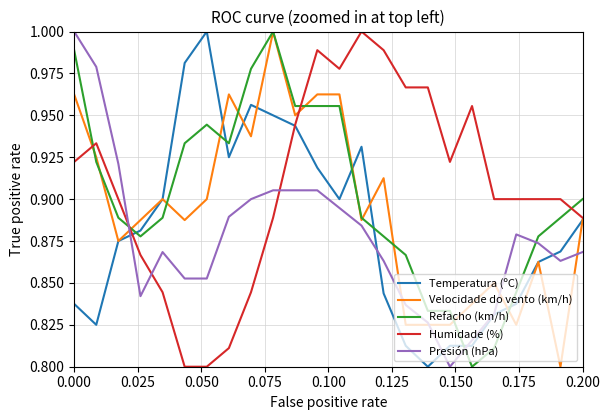

Rank the series by their average value, from highest to lowest.

Humidade (%), Refacho (km/h), Velocidade do vento (km/h), Temperatura (ºC), Presión (hPa)